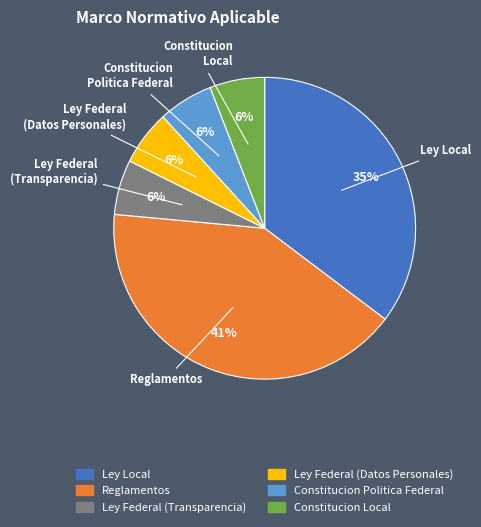

Count the number of slices in the pie.

6